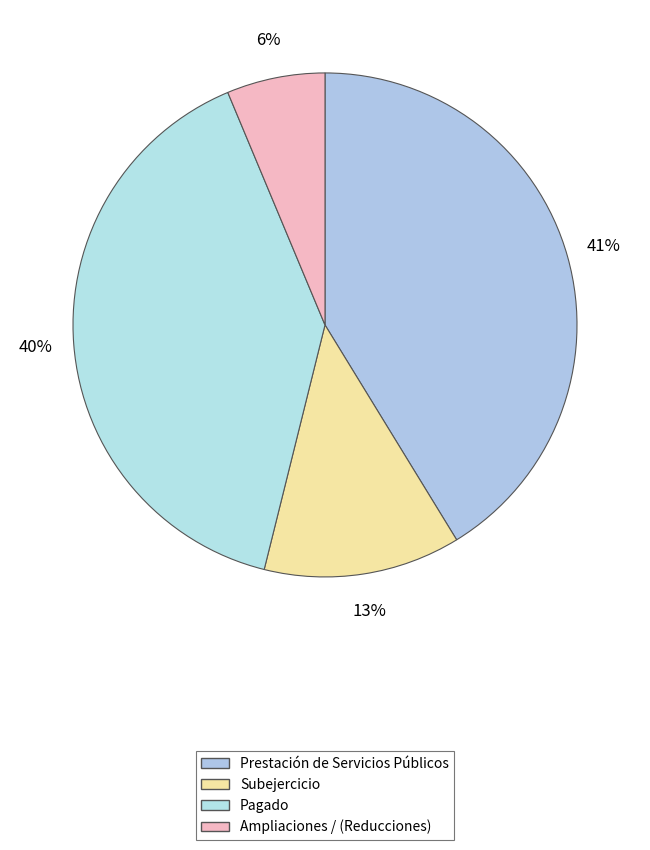

Rank the categories by value from highest to lowest.

Prestación de Servicios Públicos, Pagado, Subejercicio, Ampliaciones